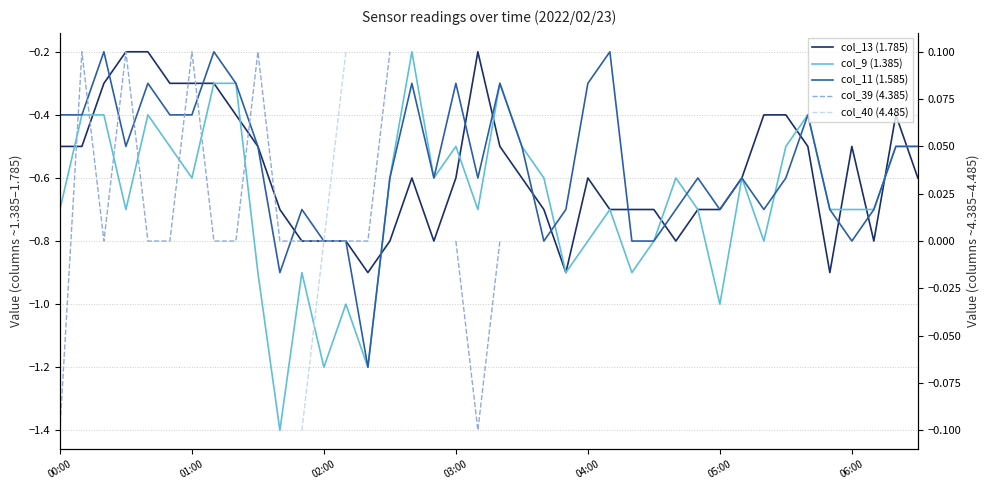

True or false: col_40 (4.485) and col_11 (1.585) cross at least once.

False